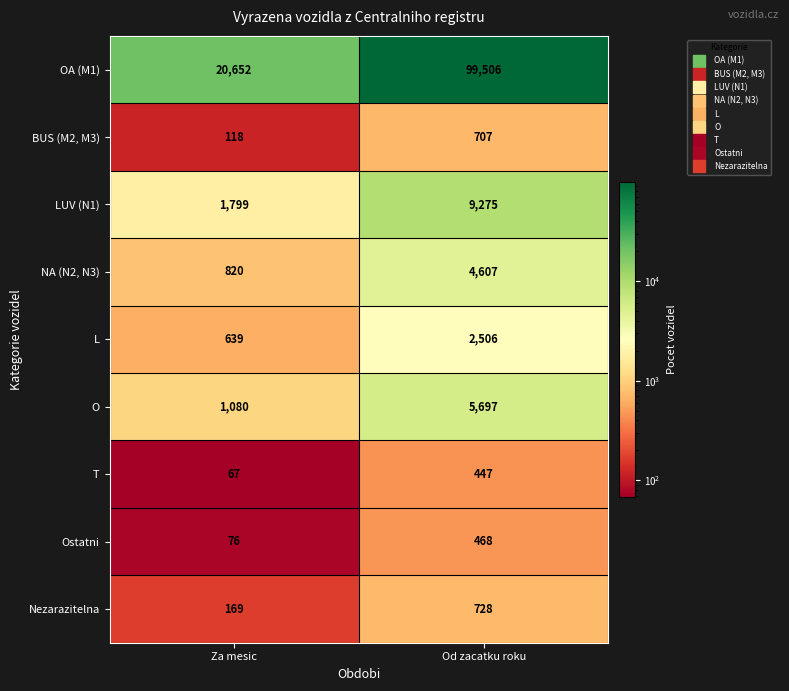

What is the difference between the highest and lowest values at Od zacatku roku?

99059